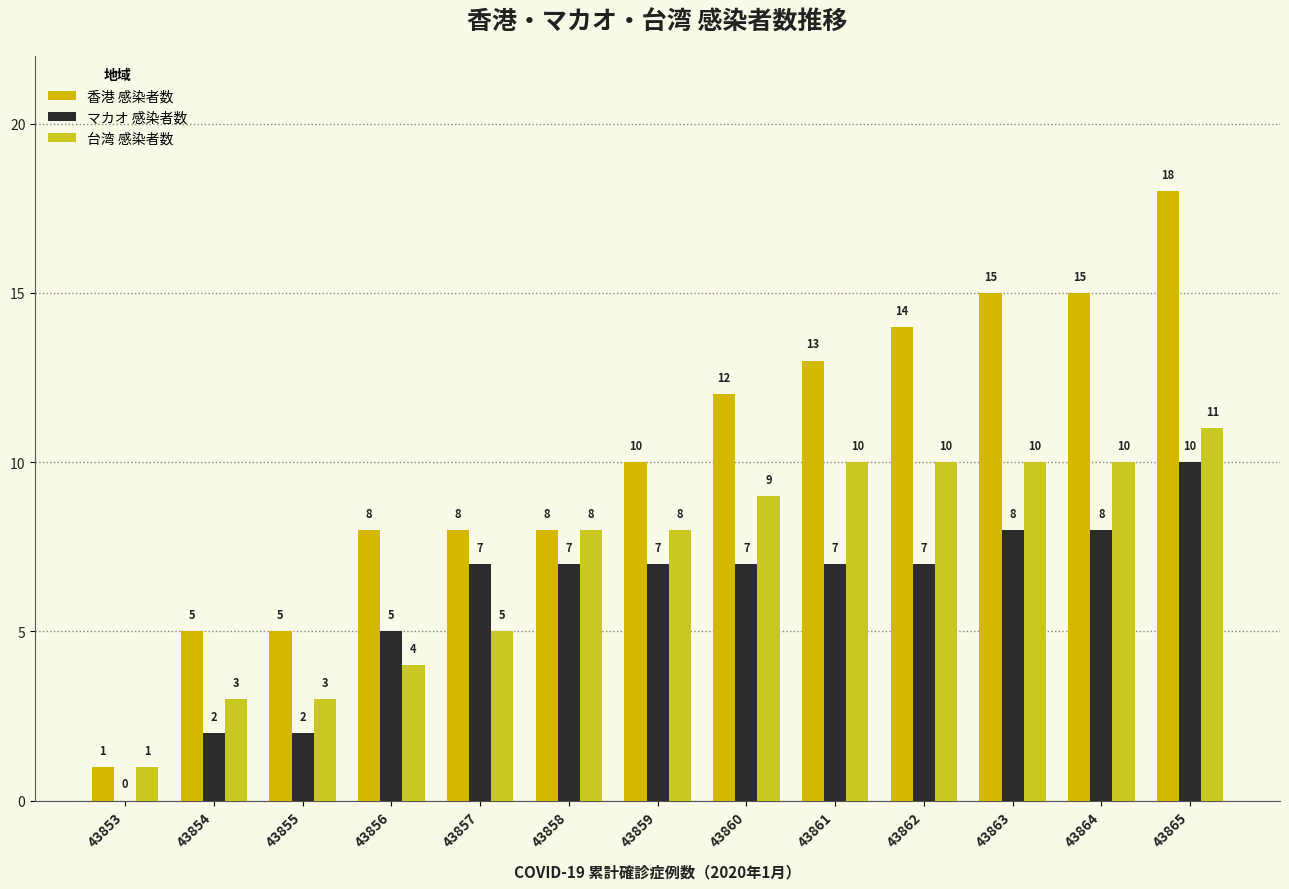

Which series changed the most between 43862 and 43865?

香港 感染者数